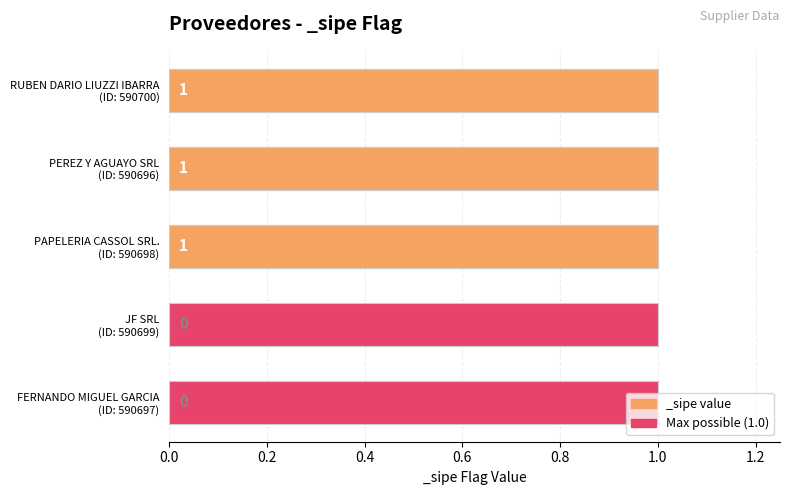

True or false: the data shows 0 at PAPELERIA CASSOL SRL. (ID: 590698).

False